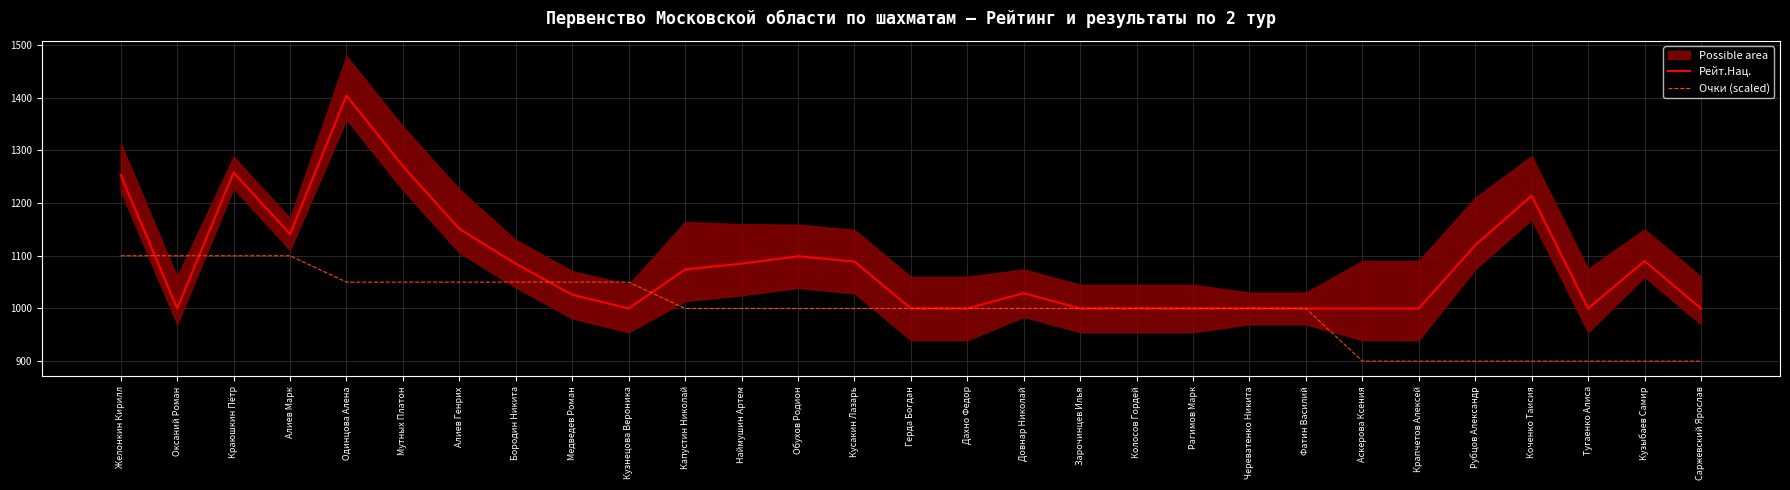

True or false: Рейт.Нац. has a value of 291 at Кузнецова Вероника.

False